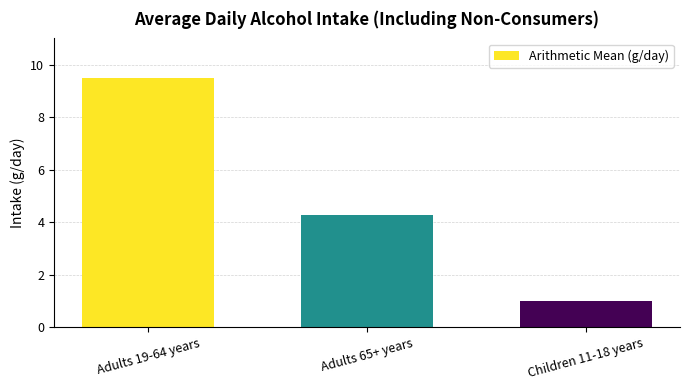

At which label does the data first exceed 4?

Adults 19-64 years